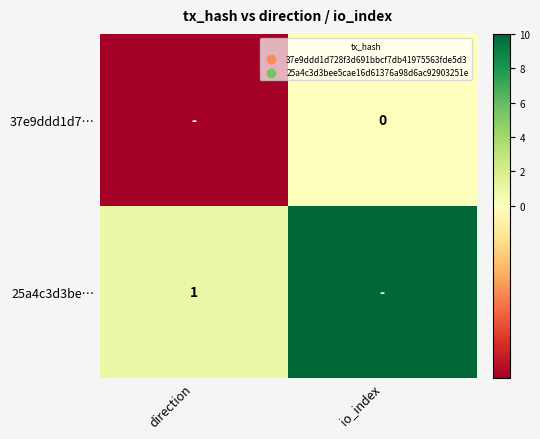

Is it true that 25a4c3d3be… equals 2 at direction?

False